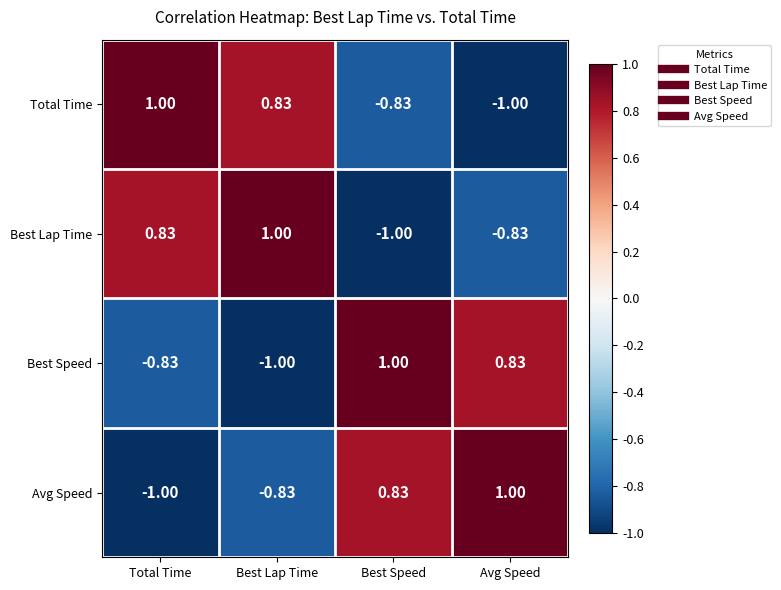

List the labels in order of Avg Speed value, largest first.

Avg Speed, Best Speed, Best Lap Time, Total Time